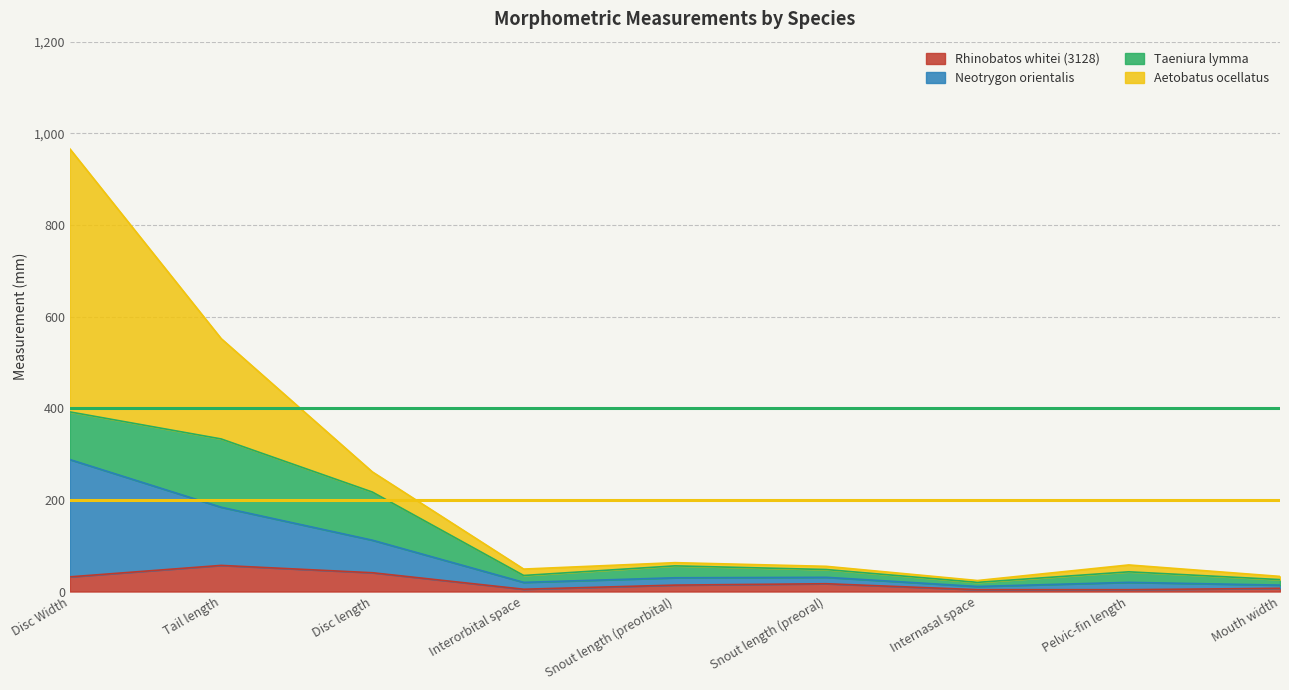

Does the chart display data point markers on the line(s)?

No